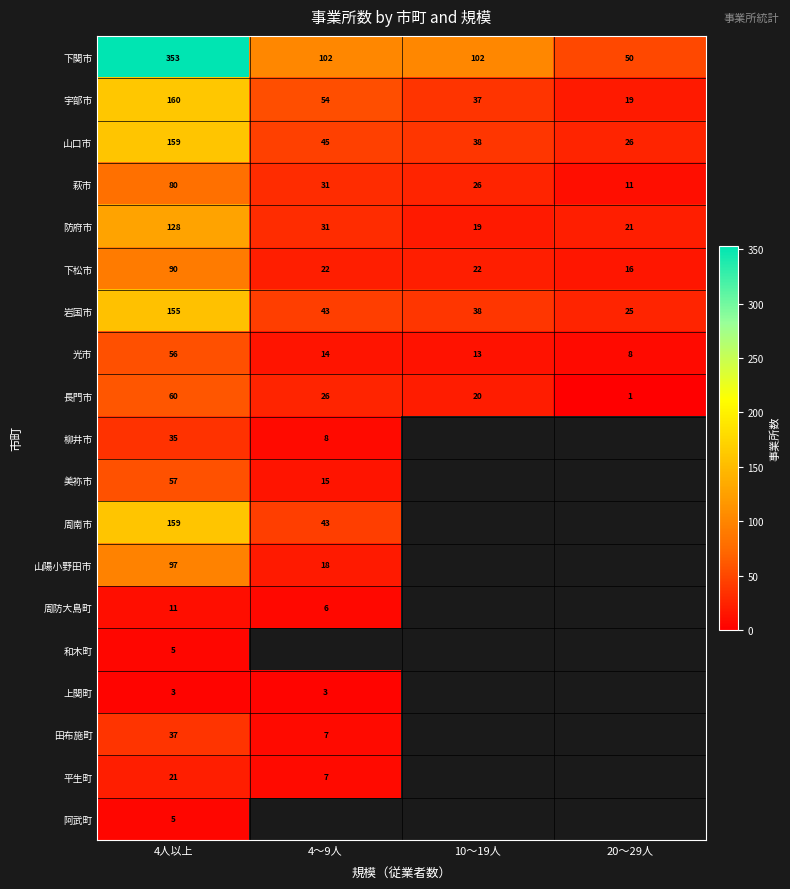

Which category has the lowest value in the 長門市 series?

20～29人